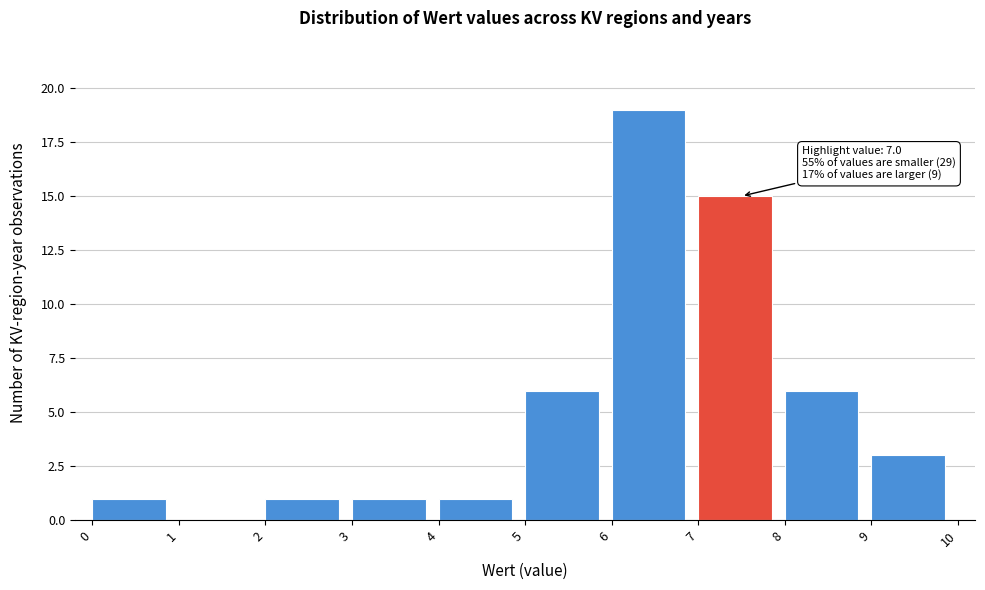

Over which range of the x-axis is the bar tallest?

6 to 7